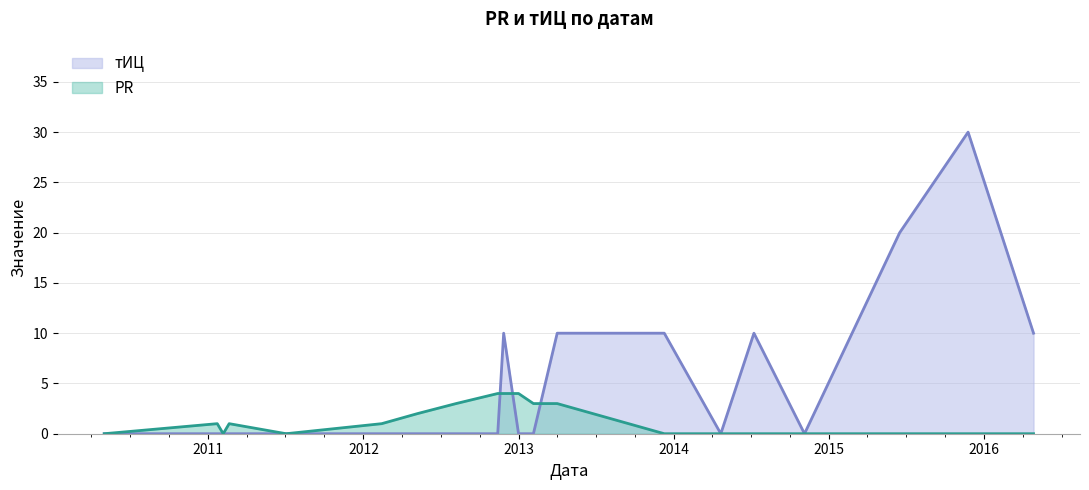

Which has a higher value, 2012-11-12 or 2013-02-04?

2012-11-12